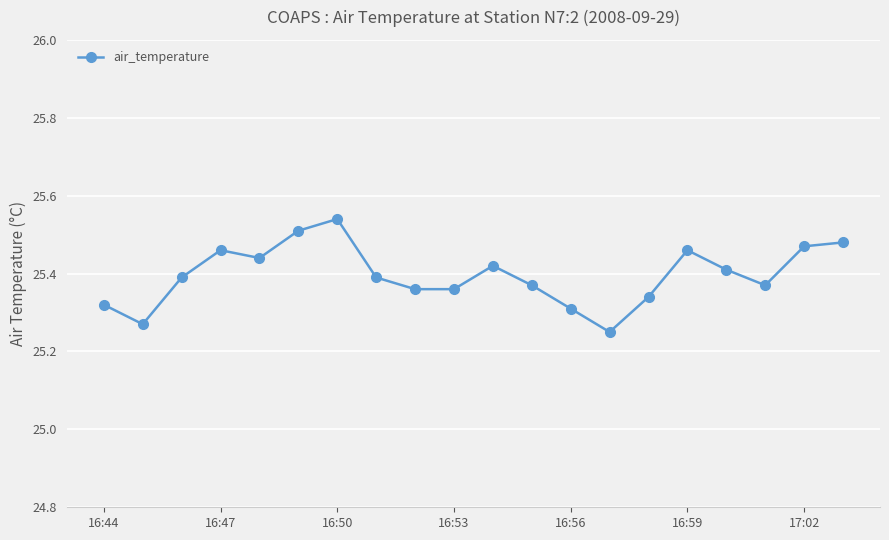

True or false: the data has more than 2 interior local peaks.

True